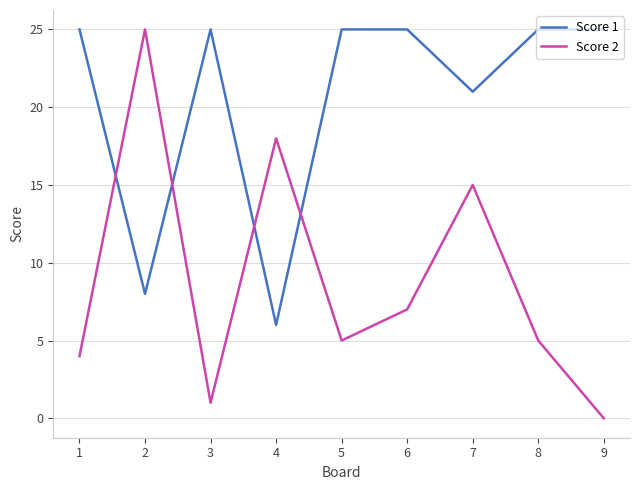

Which series changed the most between 1 and 8?

Score 2